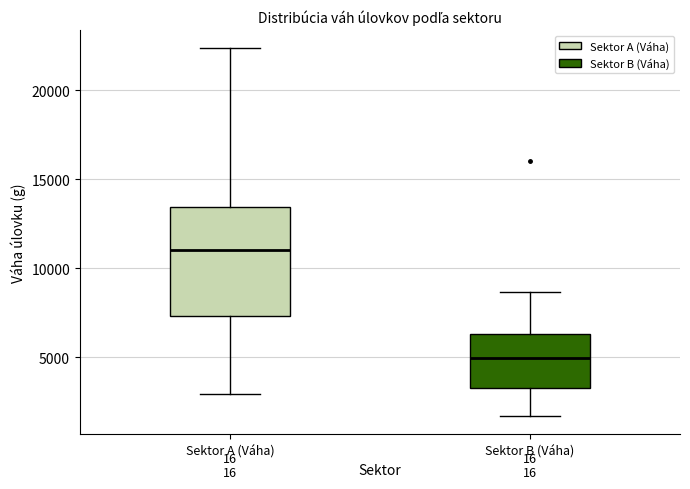

Which box has the lowest median line?

Sektor B (Váha)